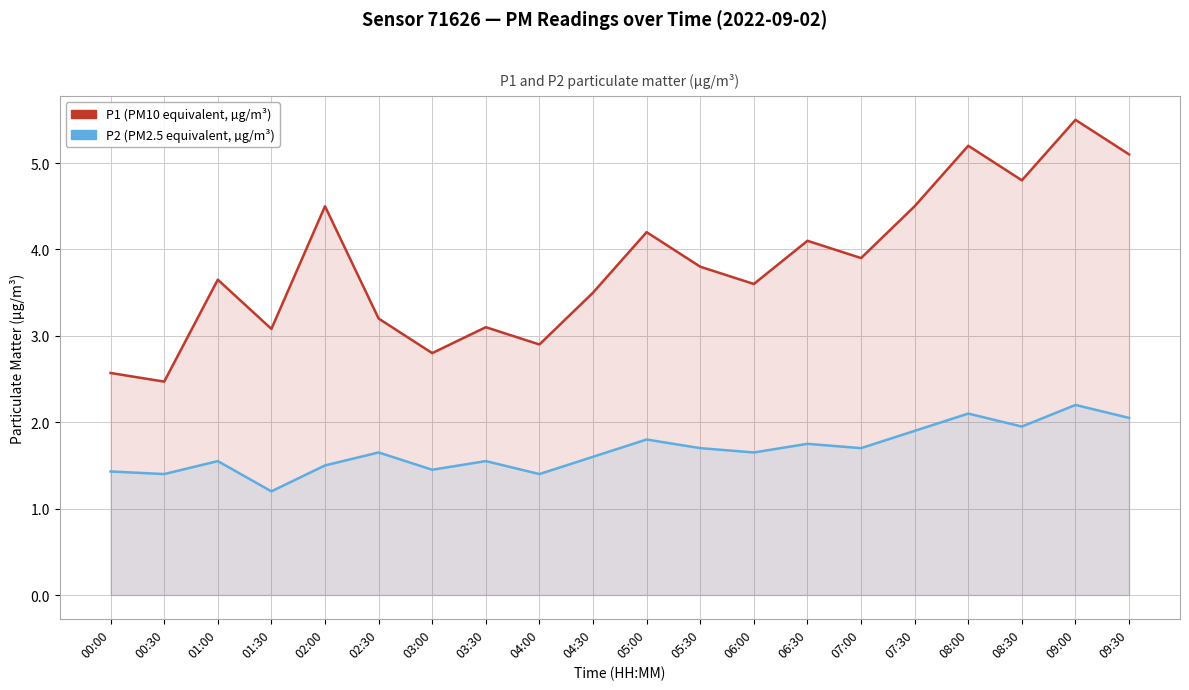

The value of P2 (PM2.5 equivalent, µg/m³) at 08:00 is 3.7. True or false?

False